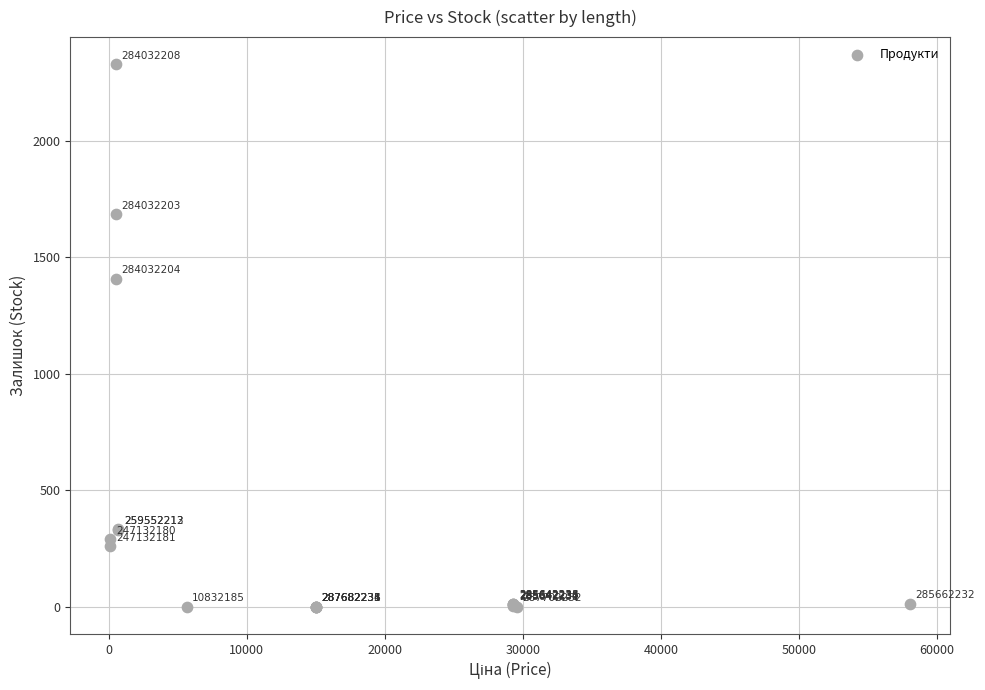

What Y value in the scatter plot is closest to 1164?

1407